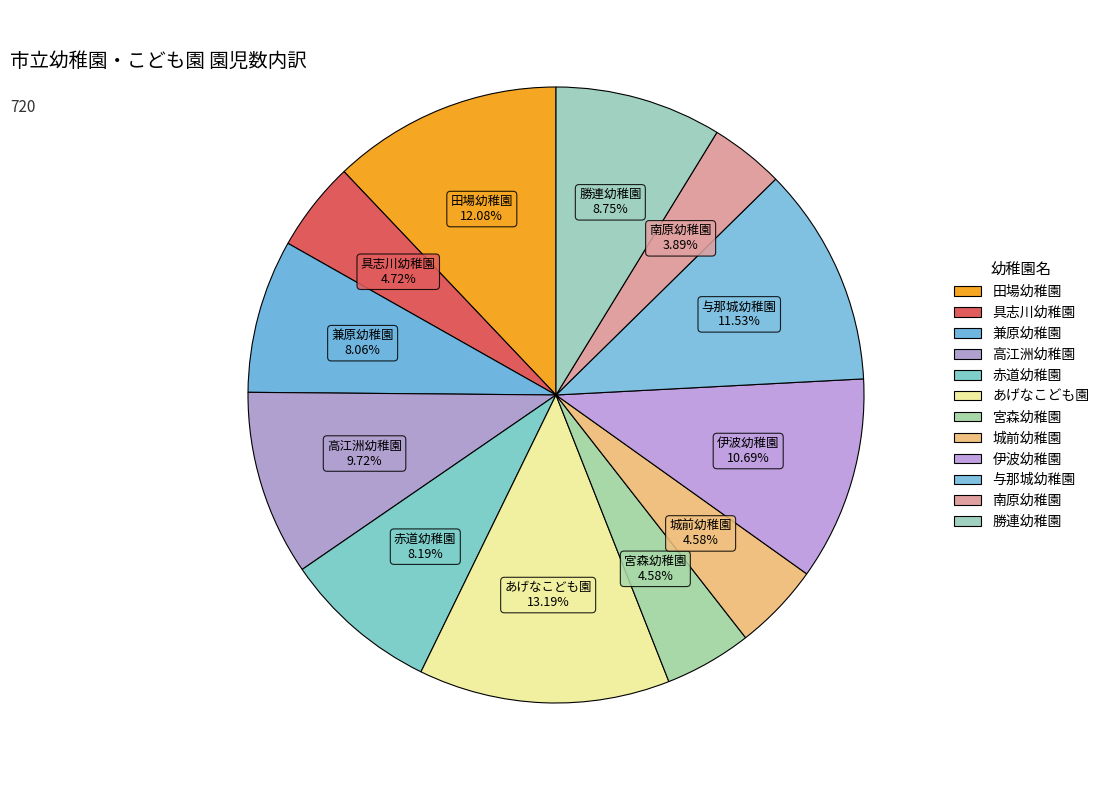

Combined, do 具志川幼稚園 and 宮森幼稚園 account for over 50%?

No